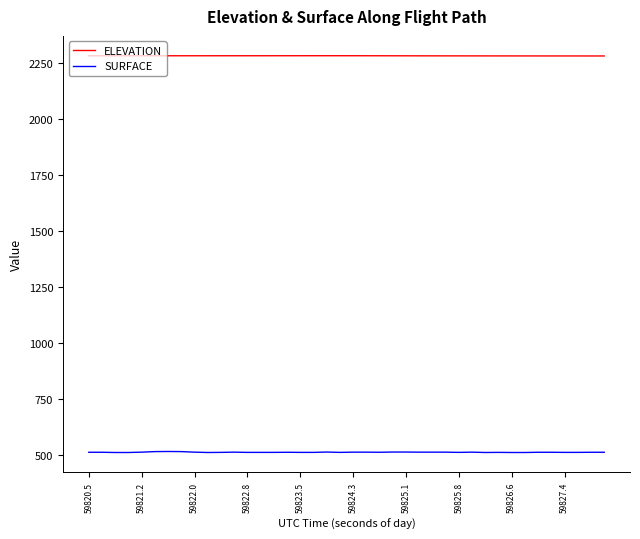

How many values in the ELEVATION series are below 2283?

20